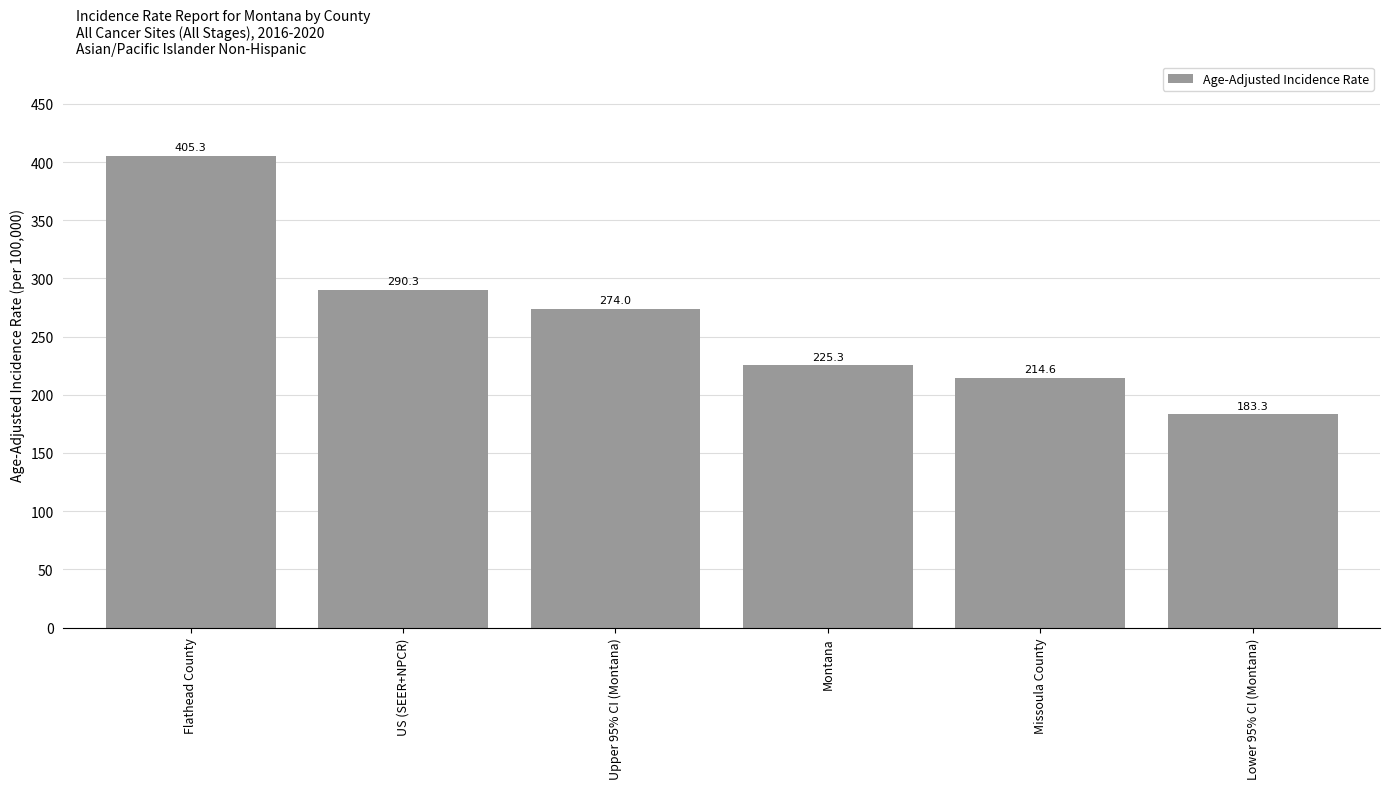

How many distinct data groups are displayed?

1